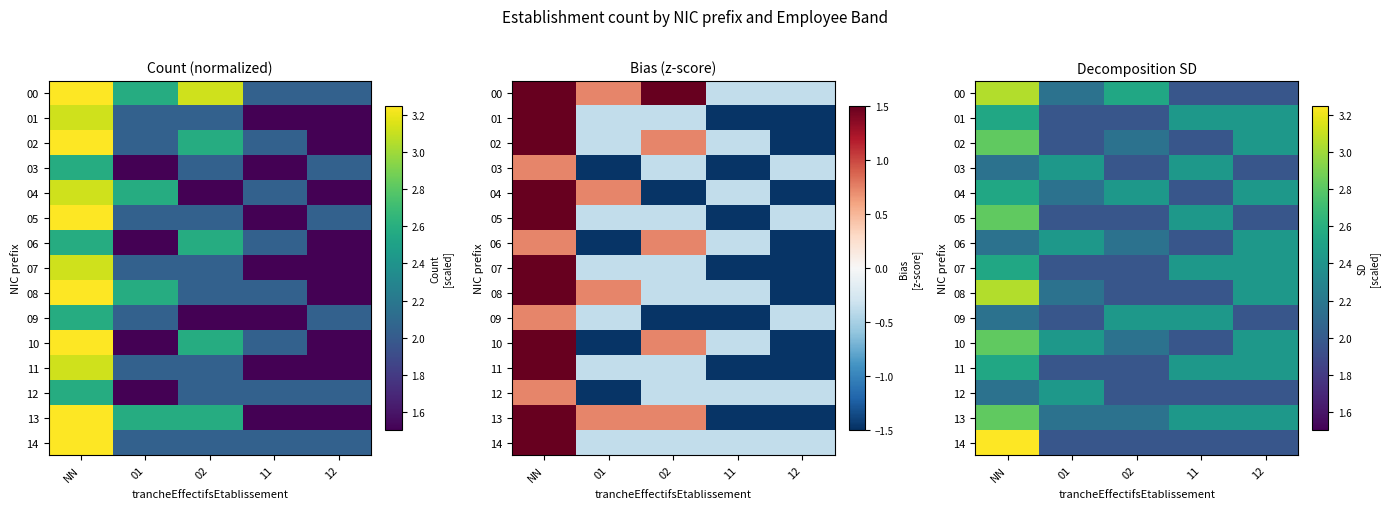

Between 12 and NN, which is larger?

NN